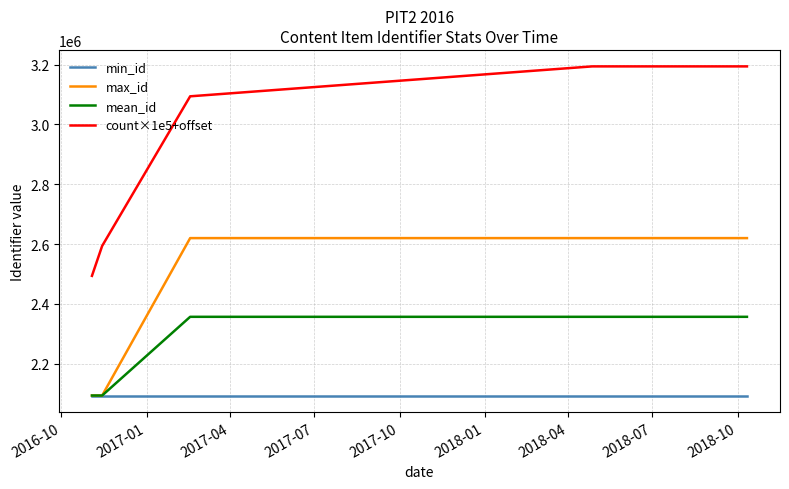

True or false: count×1e5+offset and max_id cross at least once.

False